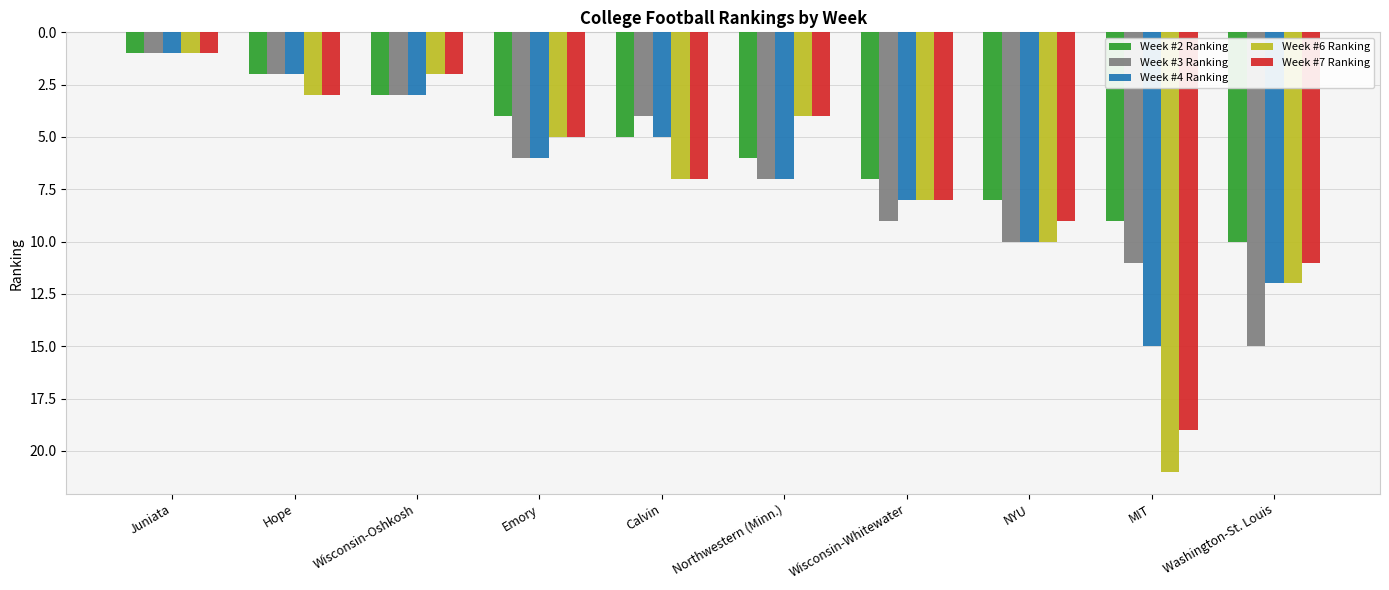

Reading left to right, extract all data points from this chart.

Week #2 Ranking: 1	2	3	4	5	6	7	8	9	10
Week #3 Ranking: 1	2	3	6	4	7	9	10	11	15
Week #4 Ranking: 1	2	3	6	5	7	8	10	15	12
Week #6 Ranking: 1	3	2	5	7	4	8	10	21	12
Week #7 Ranking: 1	3	2	5	7	4	8	9	19	11